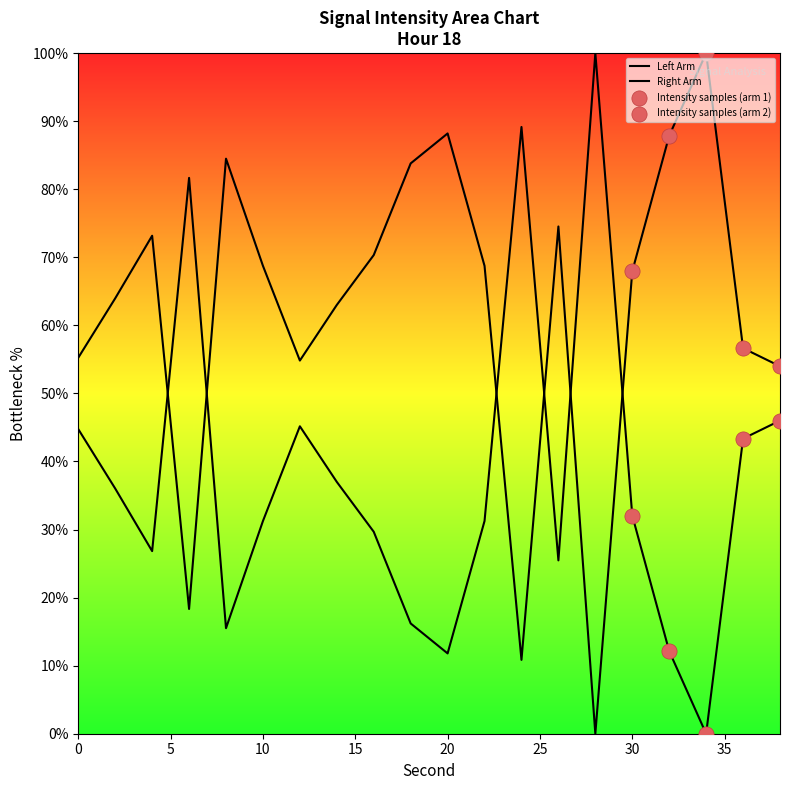

Approximately how many times larger is the value at 28 compared to 22?

3.2